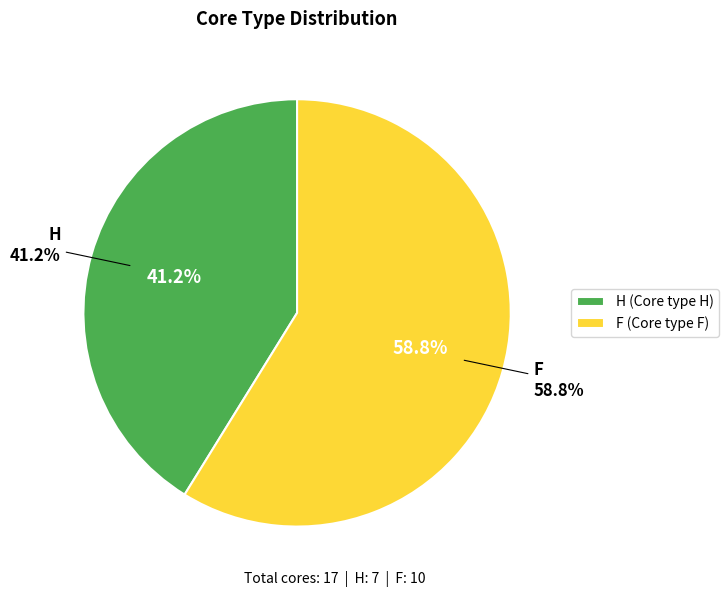

To the nearest percent, what is the difference between the F and H slice percentages?

18%